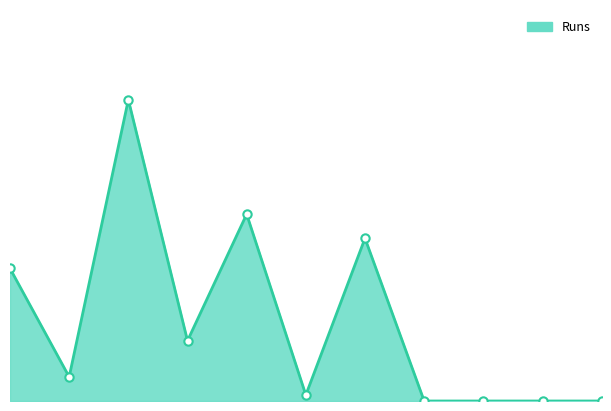

Rank the categories by value from highest to lowest.

Gautam Murti, Jinto Thaiparambil, Subhash Jasti, Dhruv Prabhakar, Ritesh Agrawal, Rohan Sawant, Rajesh Logiah, Prateek Tandon, Nakul Bhaskar, Sudhir Kumar Subramani, Virdepak Ananth